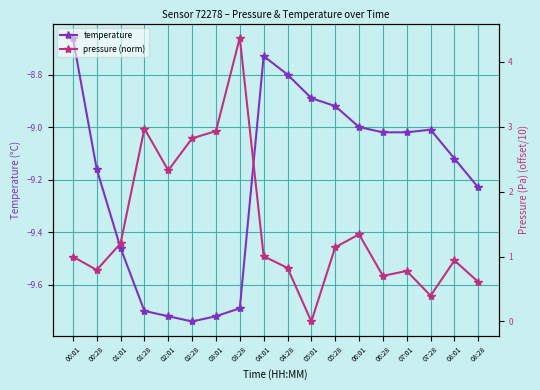

True or false: pressure (norm) and temperature cross at least once.

False